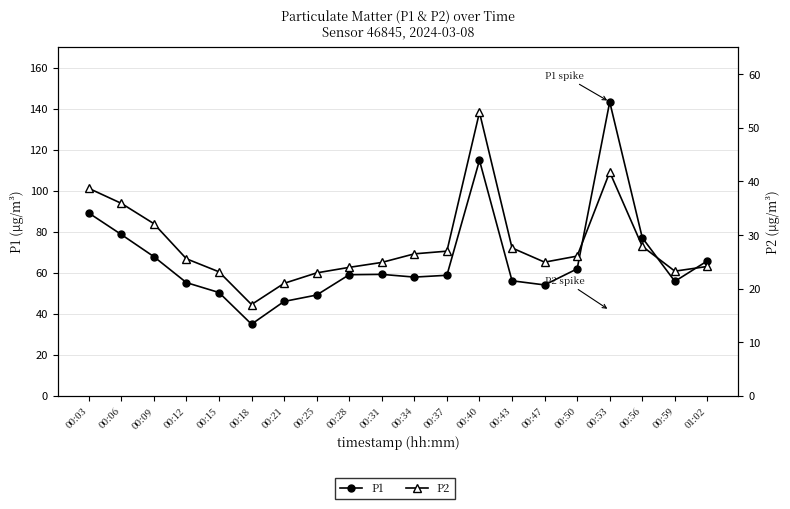

Reading right to left, what are all the values shown in this chart?

P1: 65.9	55.9	77.2	143.4	62.0	54.1	56.2	114.9	58.9	58.0	59.3	59.1	49.2	46.1	35.0	50.5	55.3	68.0	78.8	89.2
P2: 24.1	23.3	27.9	41.8	26.1	24.9	27.6	52.9	27.0	26.5	24.9	24.0	22.9	21.0	17.1	23.1	25.6	32.1	35.9	38.7